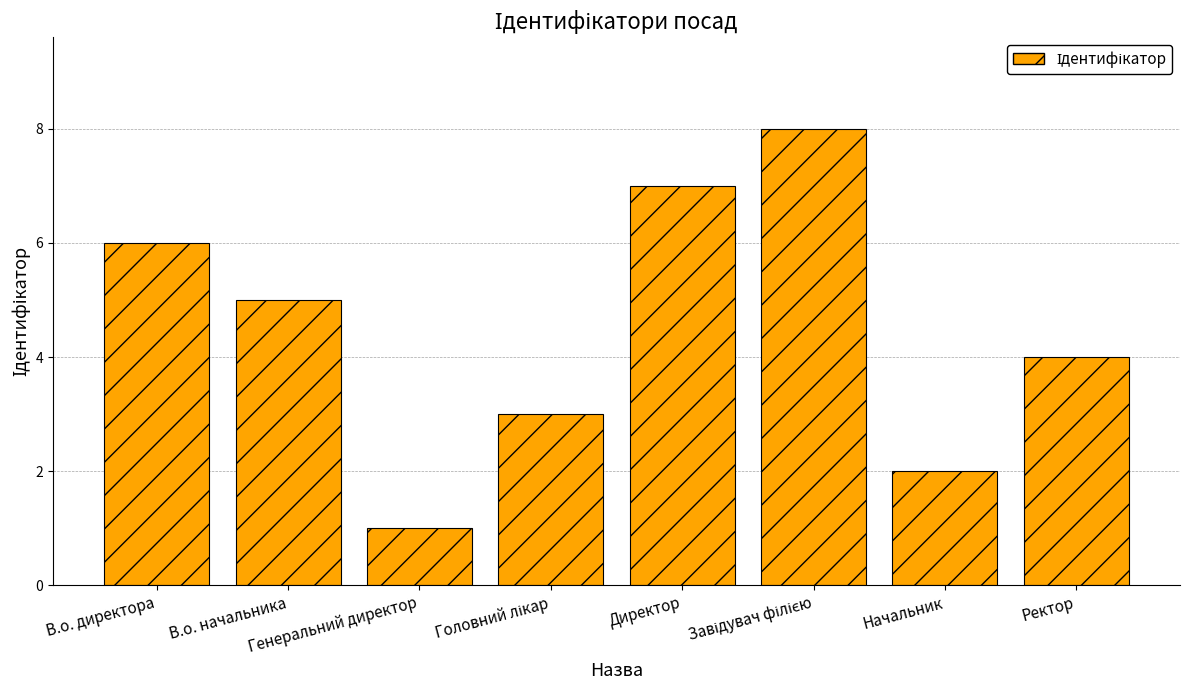

At which category does the chart reach its minimum across all series?

Генеральний директор